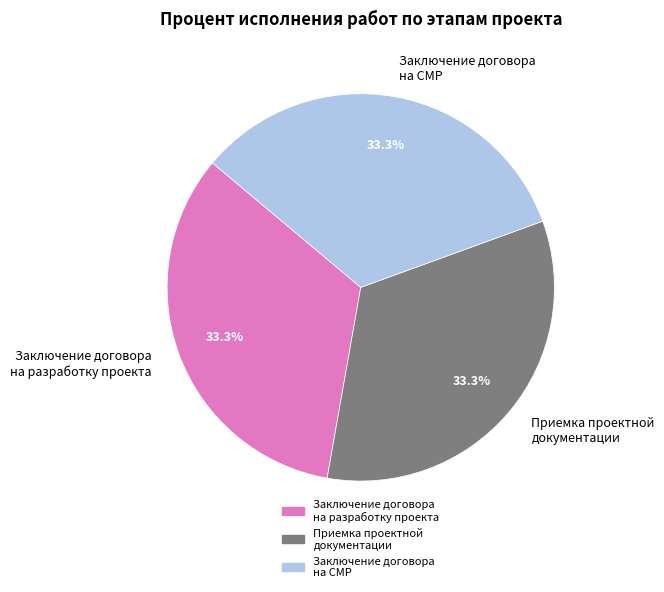

The Заключение договора на разработку проекта slice represents 26% of the pie. True or false?

False